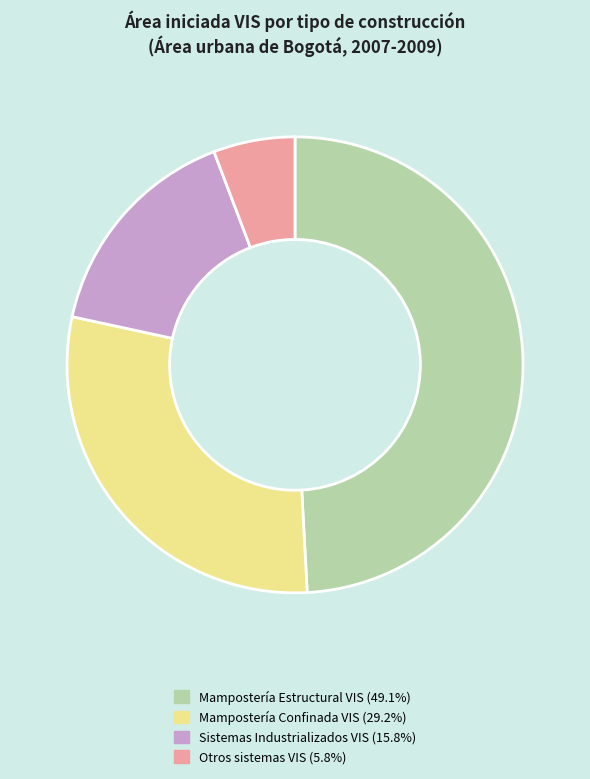

Between Mampostería Estructural VIS and Sistemas Industrializados VIS, which is larger?

Mampostería Estructural VIS